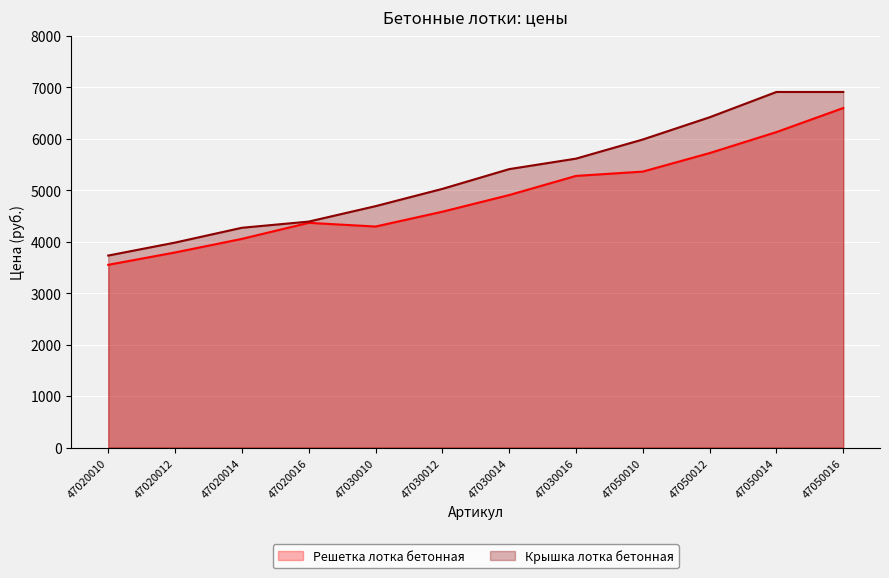

The value of Крышка лотка бетонная at 47030014 is 5412. True or false?

True